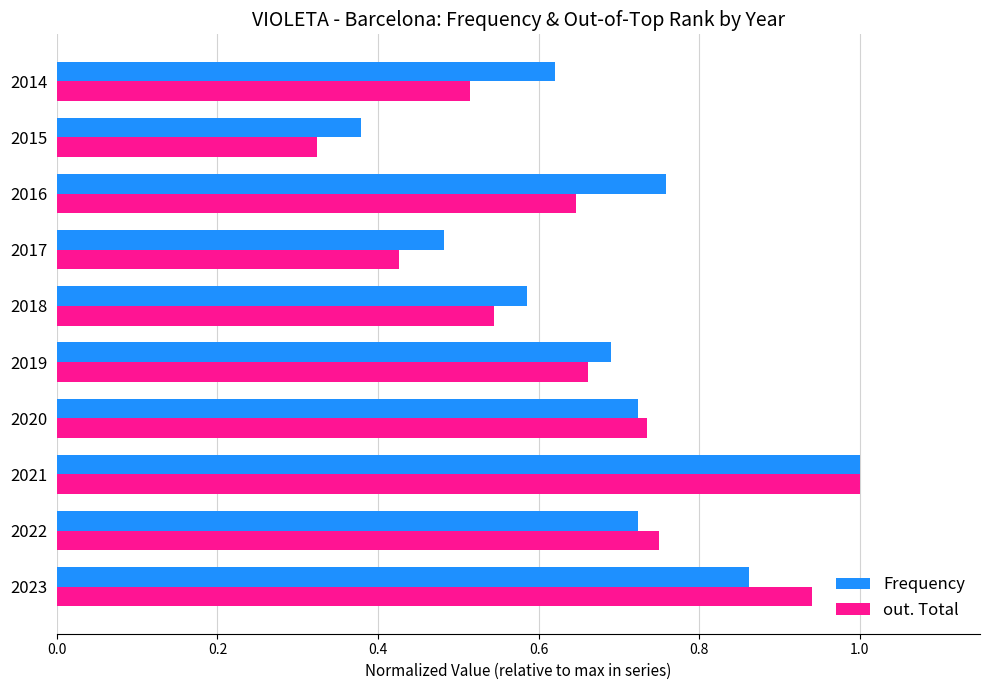

Which series has the widest spread of values?

out. Total